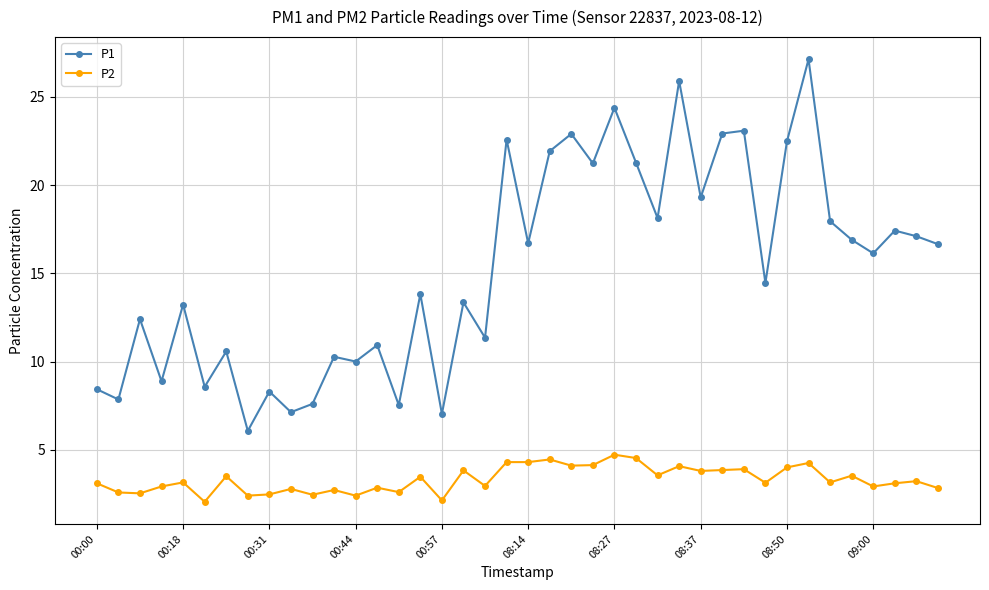

Rank the series by their maximum value, from highest to lowest.

P1, P2